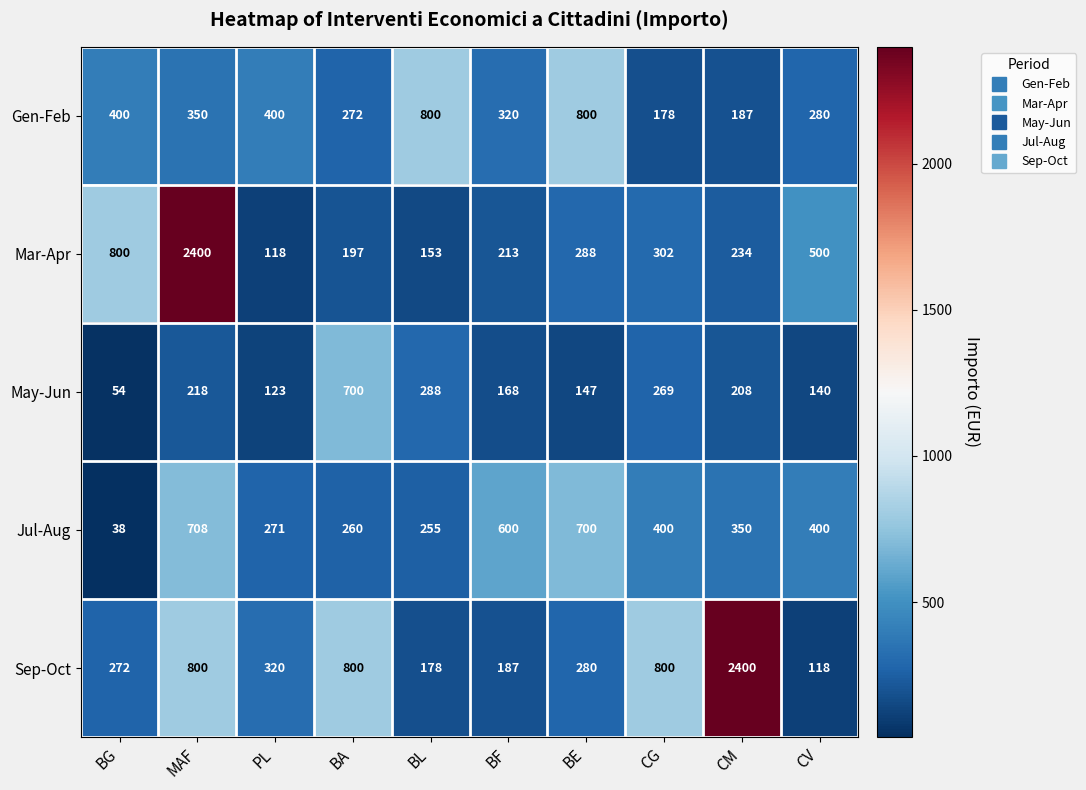

Rank the series at CM from highest to lowest value.

Sep-Oct, Jul-Aug, Mar-Apr, May-Jun, Gen-Feb